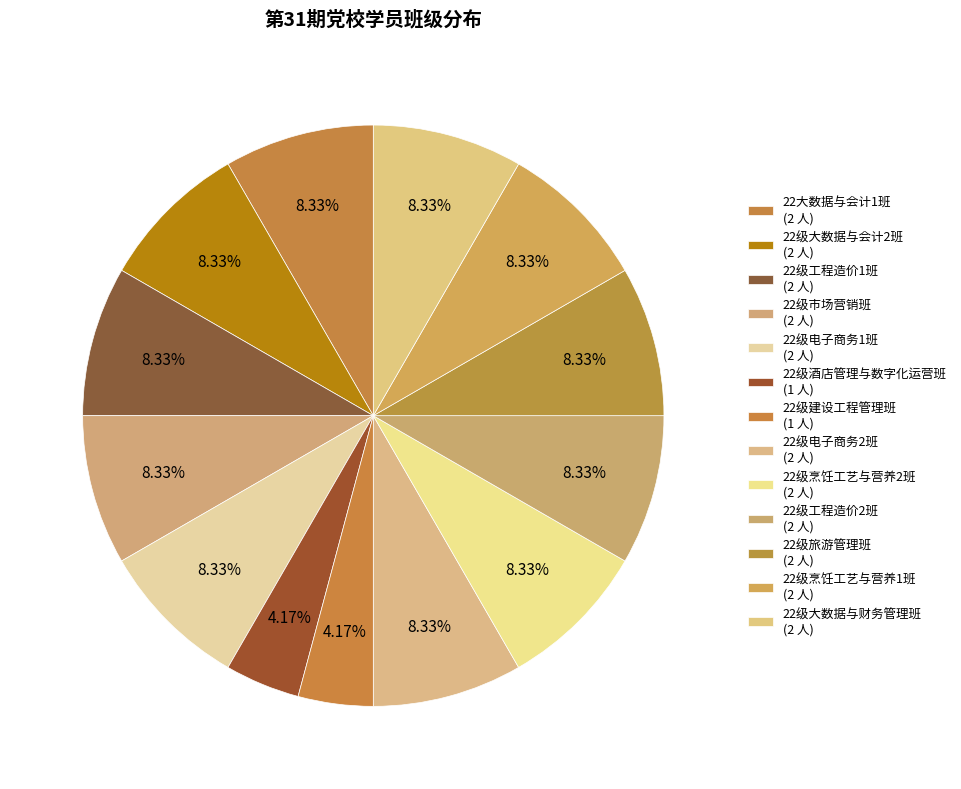

Which category has the biggest portion of the pie?

22大数据与会计1班